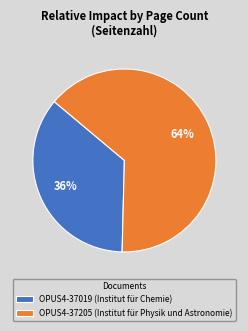

To the nearest percent, what percentage of the pie is OPUS4-37205 (Institut für Physik und Astronomie)?

64%